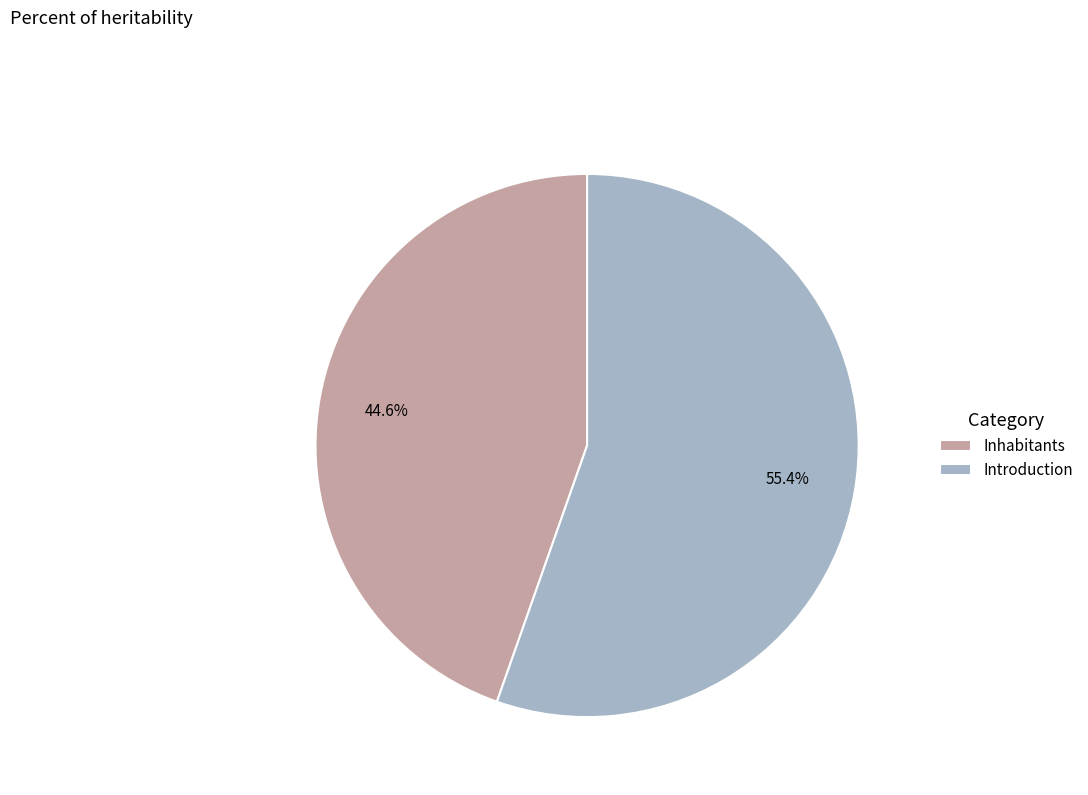

The Inhabitants slice represents 45% of the pie. True or false?

True